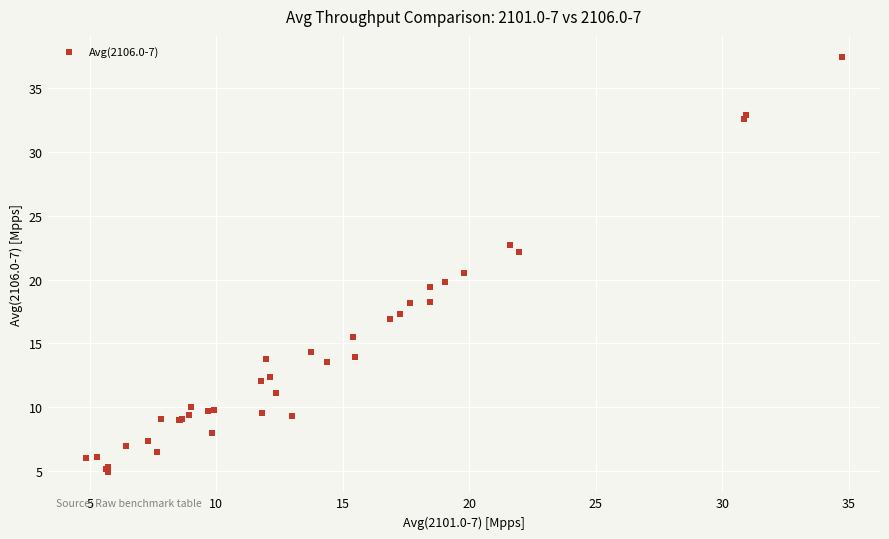

What Y value in the scatter plot is closest to 21?

20.6